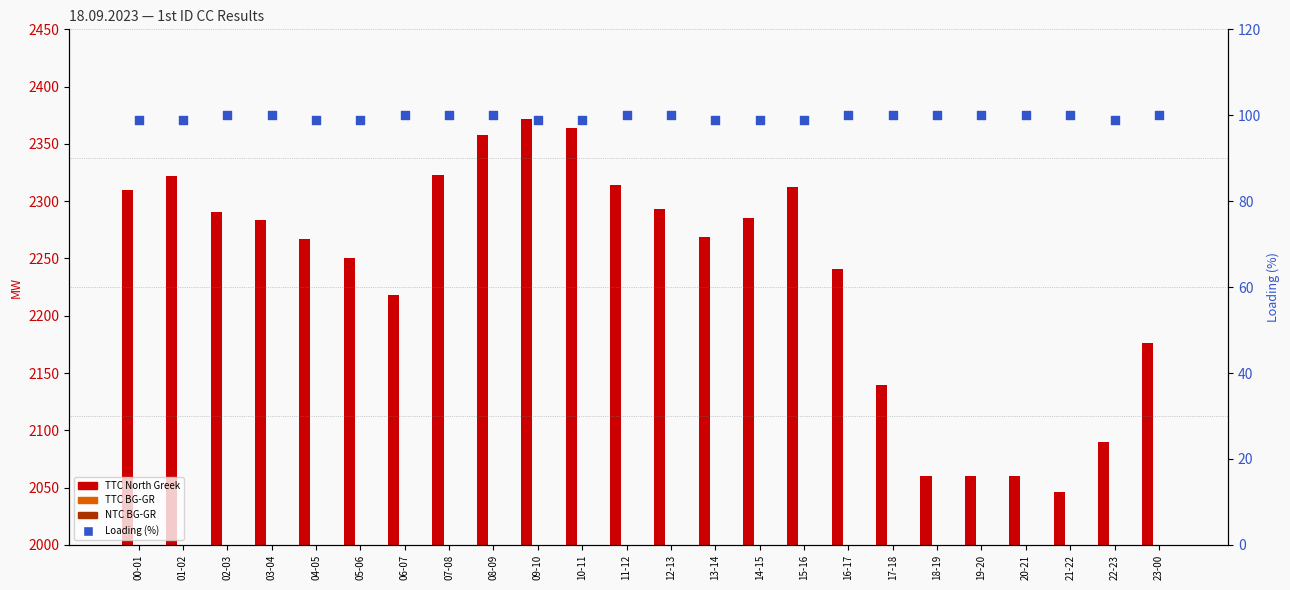

What is the total value across all series at 23-00?

4047